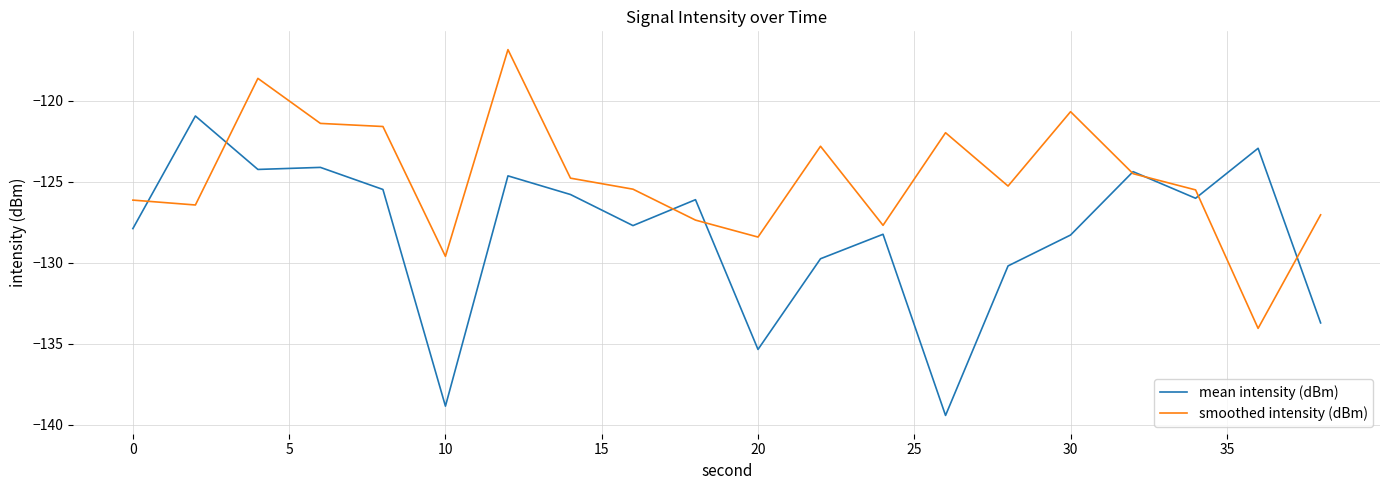

Which series ends up on top after the final intersection of mean intensity (dBm) and smoothed intensity (dBm)?

smoothed intensity (dBm)